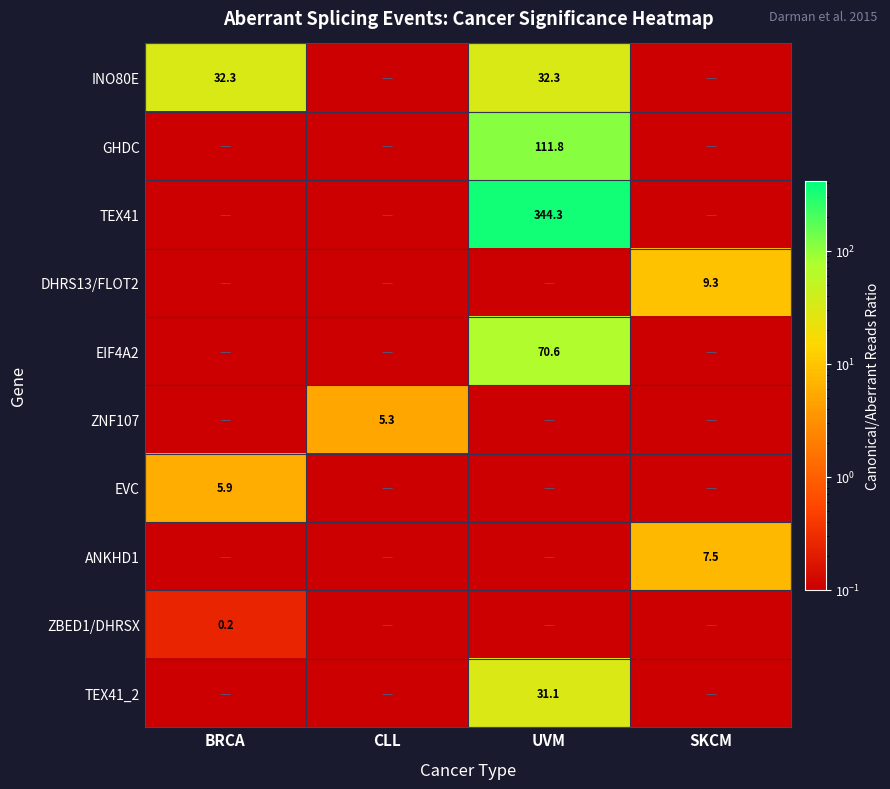

What is the average value of the ANKHD1 series?

1.9